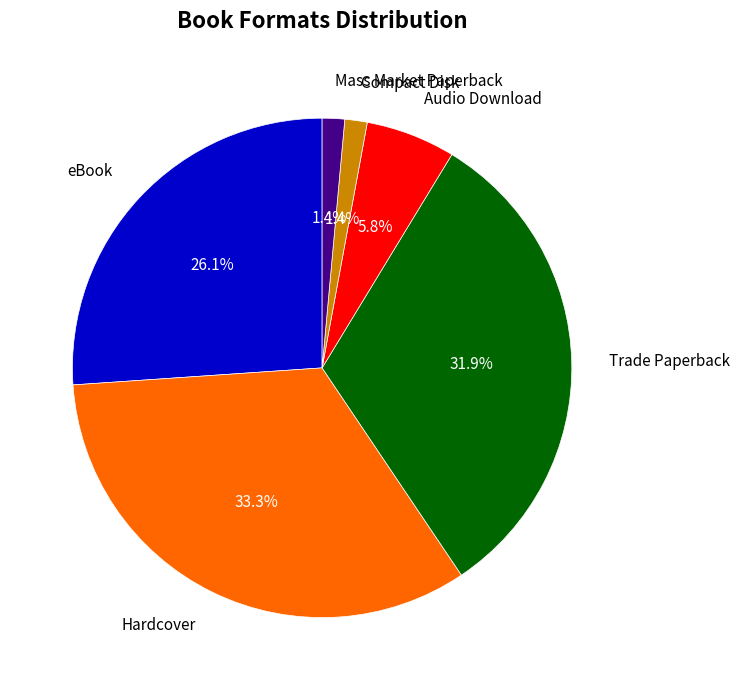

How many segments does this pie chart have?

6